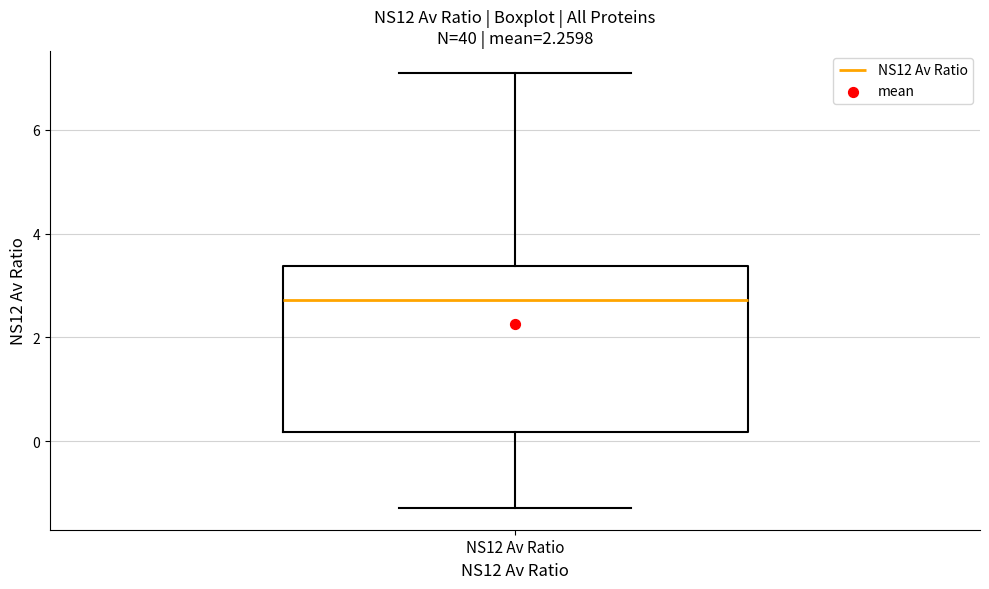

Transcribe this box plot: give where the median line is, the range the box spans, and where the two whiskers end, as read against the y-axis. The values are not printed on the chart, so give them approximately, as read against the axis.

median 2.8, box 0.2 to 3.4, whiskers -1.2 to 7.2